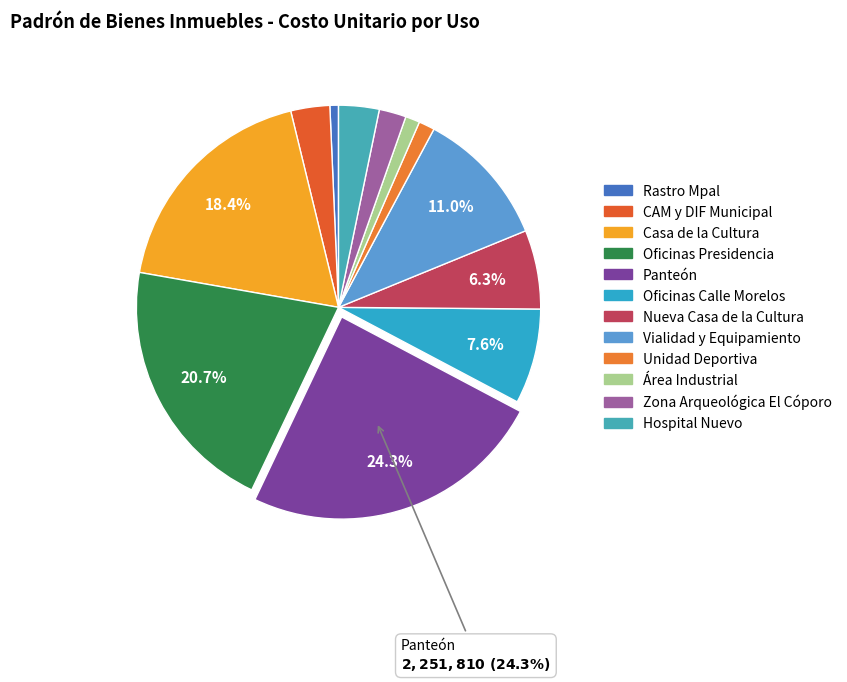

What is the largest slice in the pie chart?

Panteón